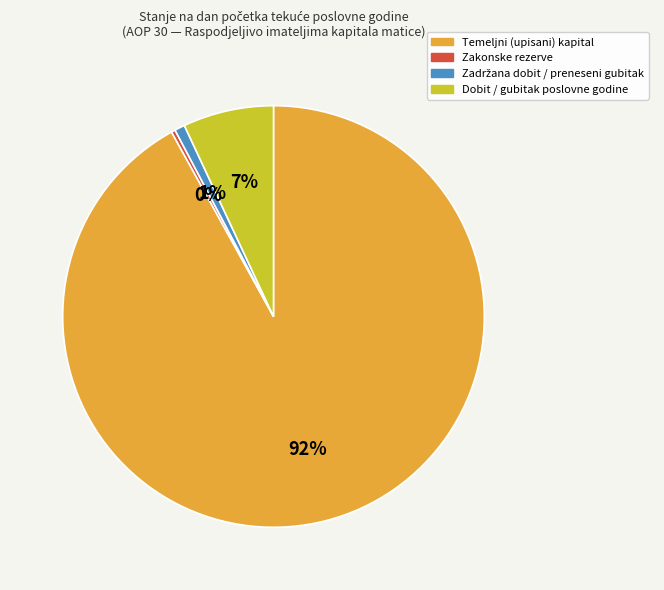

To the nearest percent, what is the difference between the largest and smallest slice percentages?

92%